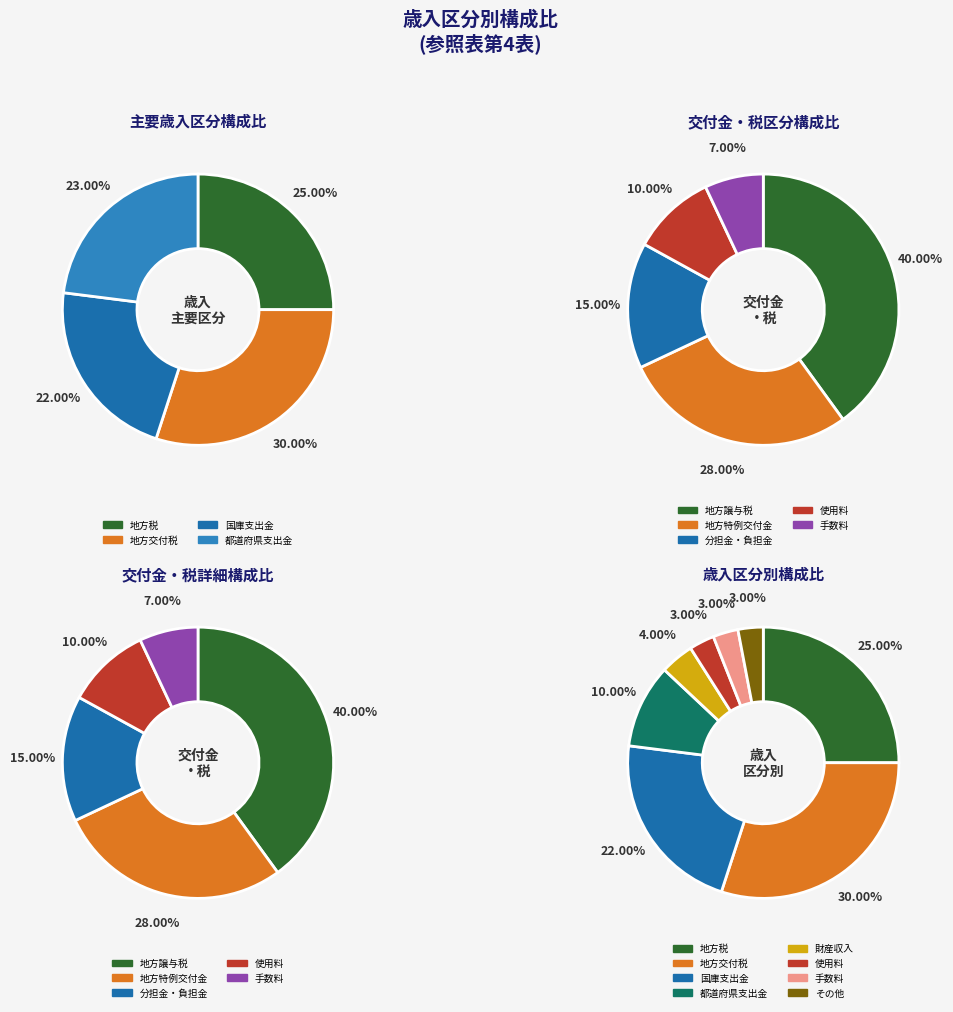

Do 地方譲与税 and 地方交付税 together represent more than half of the pie?

No